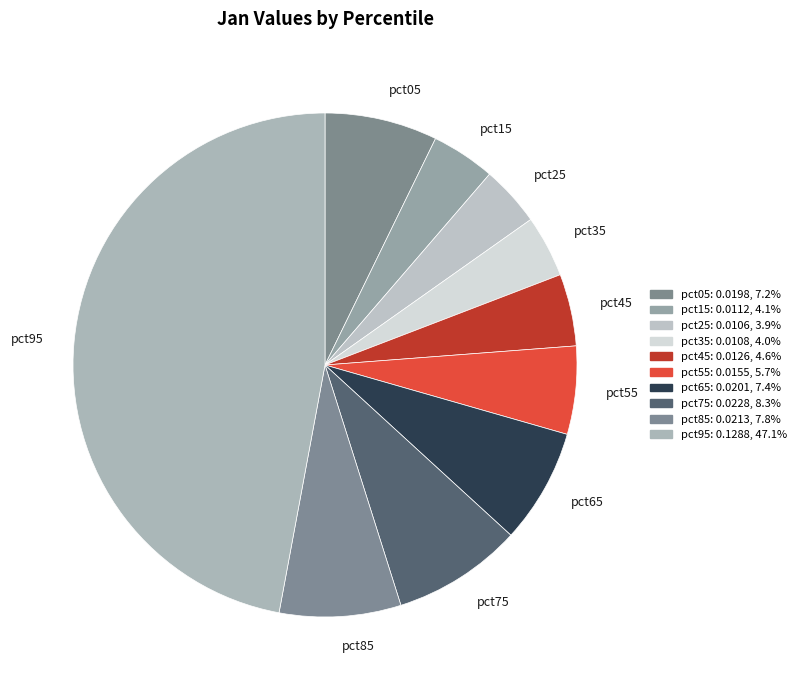

Do pct55 and pct15 together represent more than half of the pie?

No